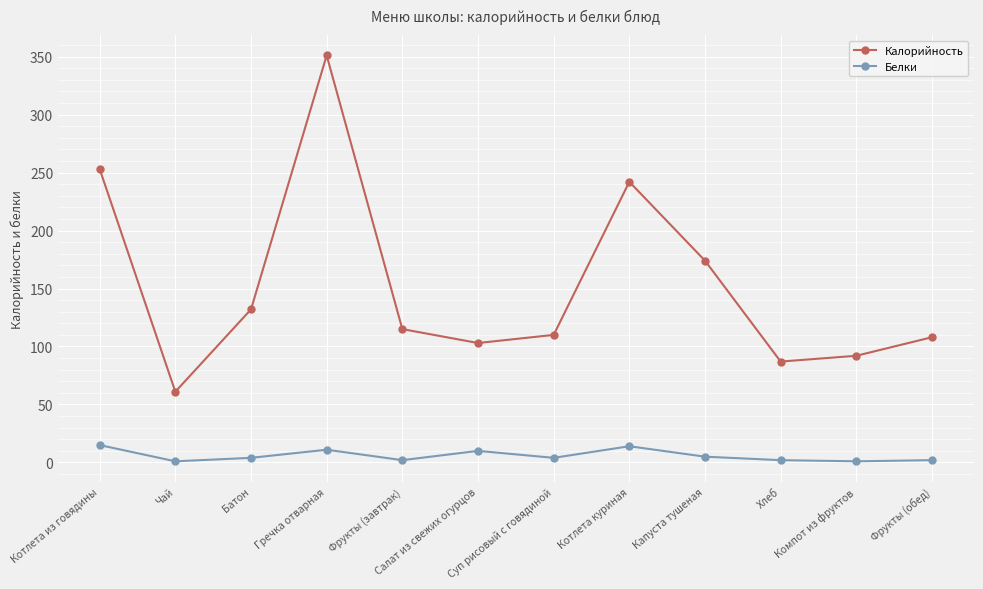

Is the value of Белки at Батон greater than the value of Калорийность at Салат из свежих огурцов?

No